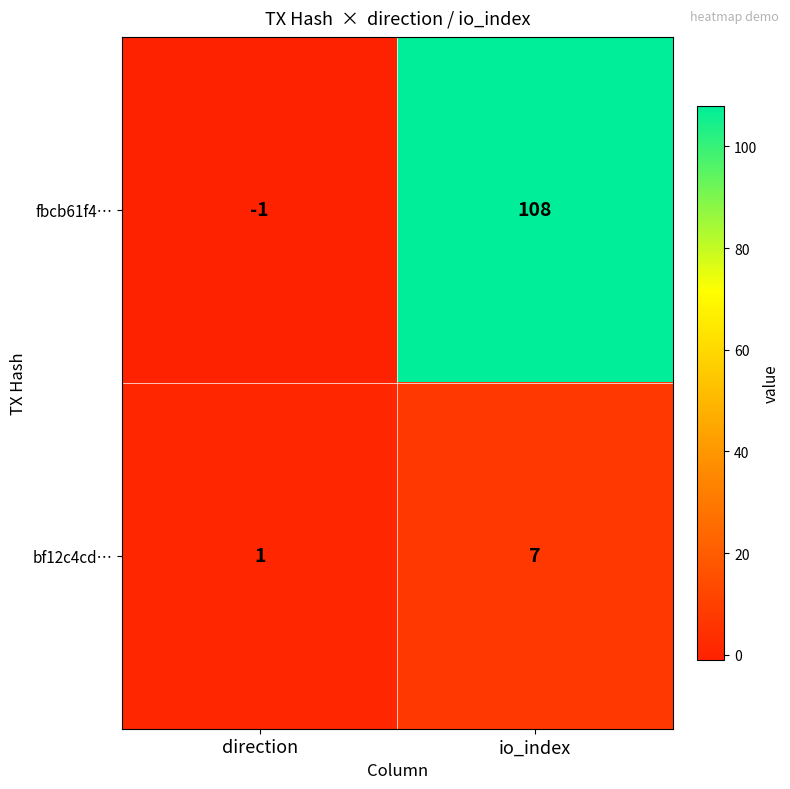

At which category is the sum across all series the highest?

io_index